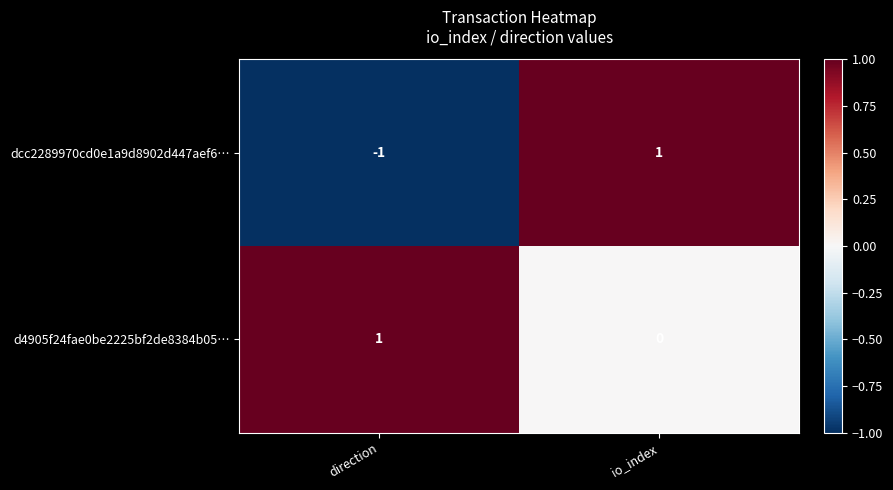

How many values in d4905f24fae0be2225bf2de8384b05… are above zero?

1